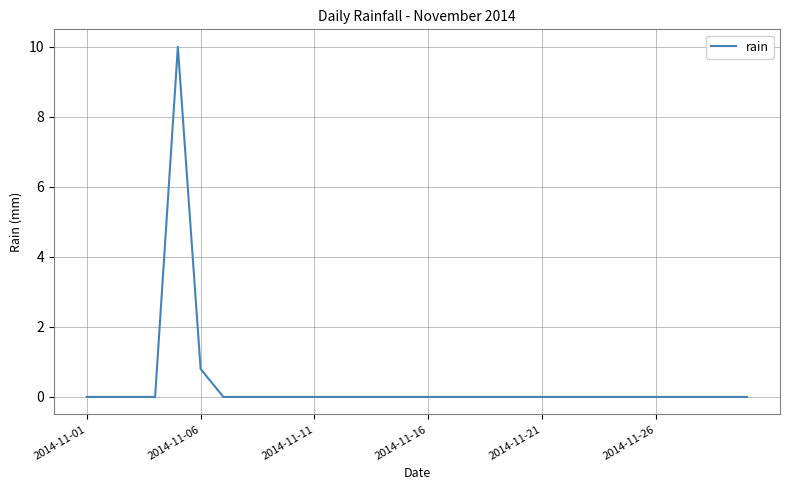

What is the greatest value displayed?

10.0